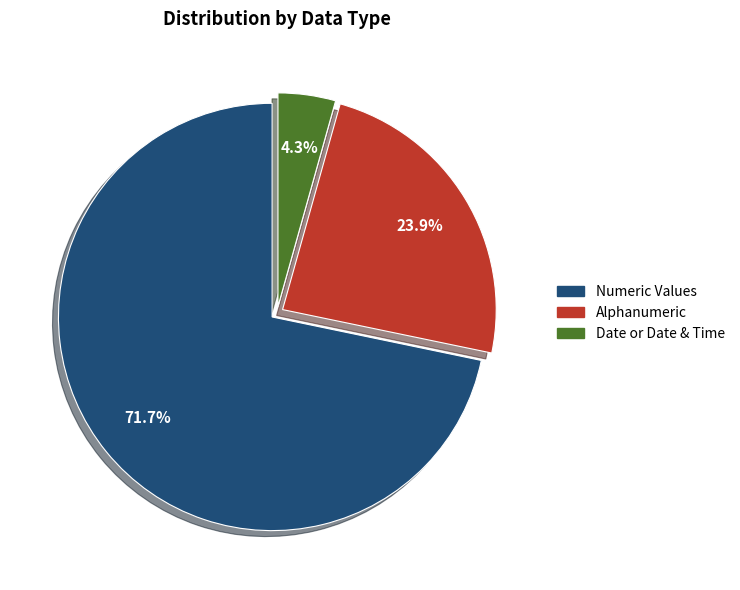

What is the largest slice in the pie chart?

Numeric Values